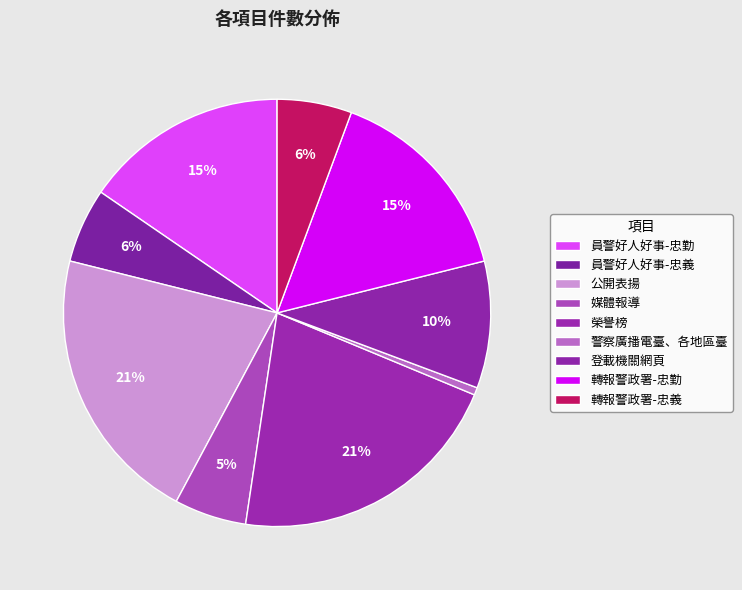

What percentage is the 轉報警政署-忠義 slice, to the nearest percent?

6%